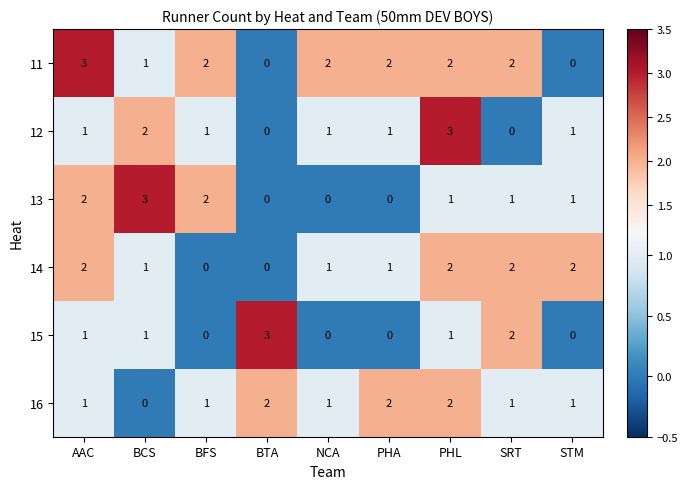

What is the difference between the maximum and minimum values in the 13 series?

3